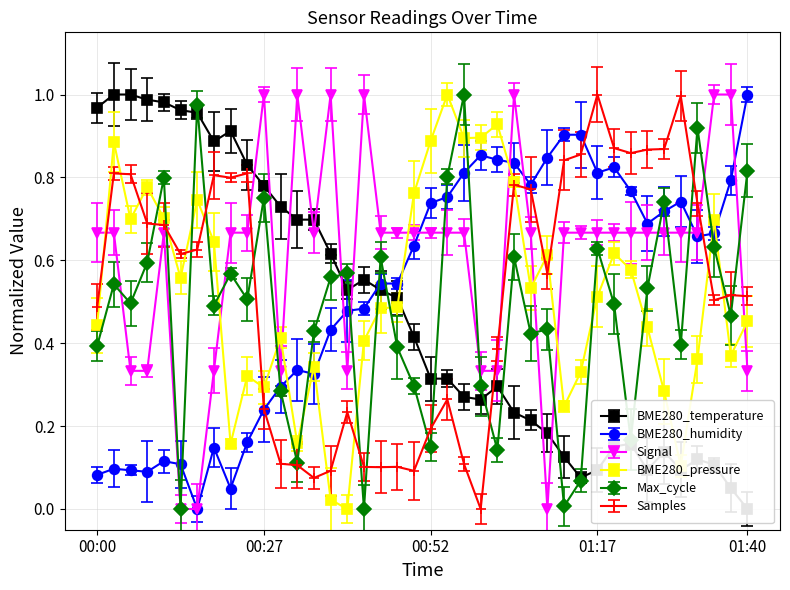

Between 00:55 and 00:37, which is larger?

00:37